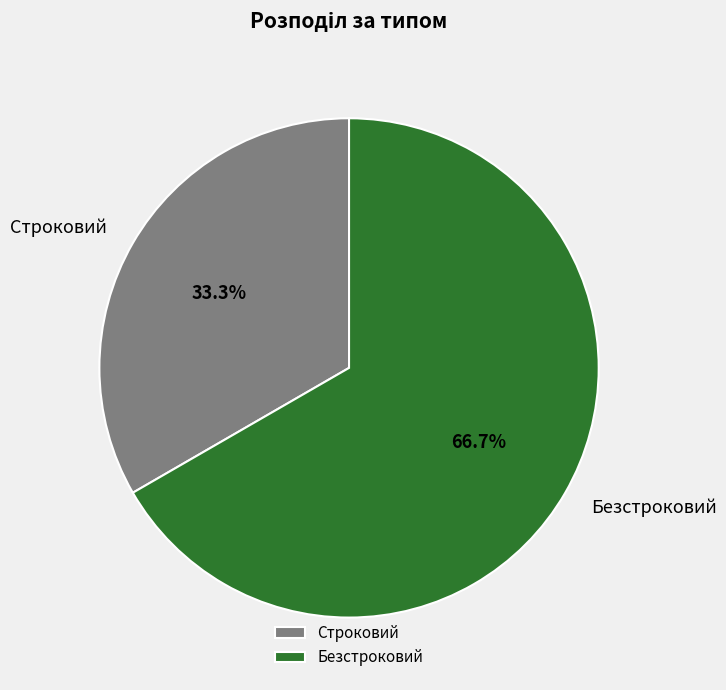

Is it true that Строковий is 33% of the pie?

True